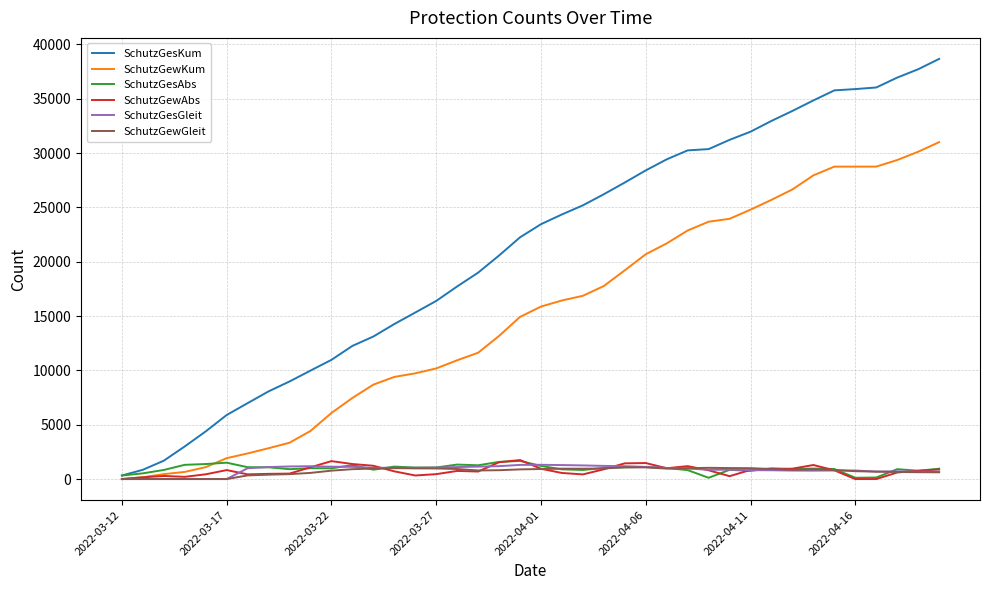

Which series has the largest total across all categories?

SchutzGesKum